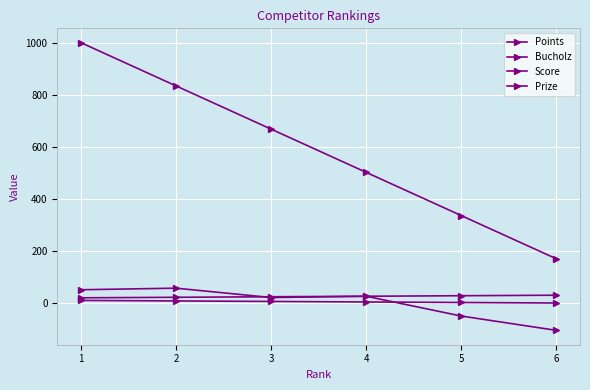

What is the total value across all series at 3?

719